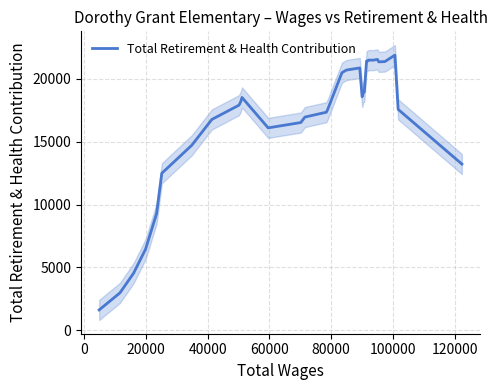

What is the difference between the second highest and second lowest values?

18579.6